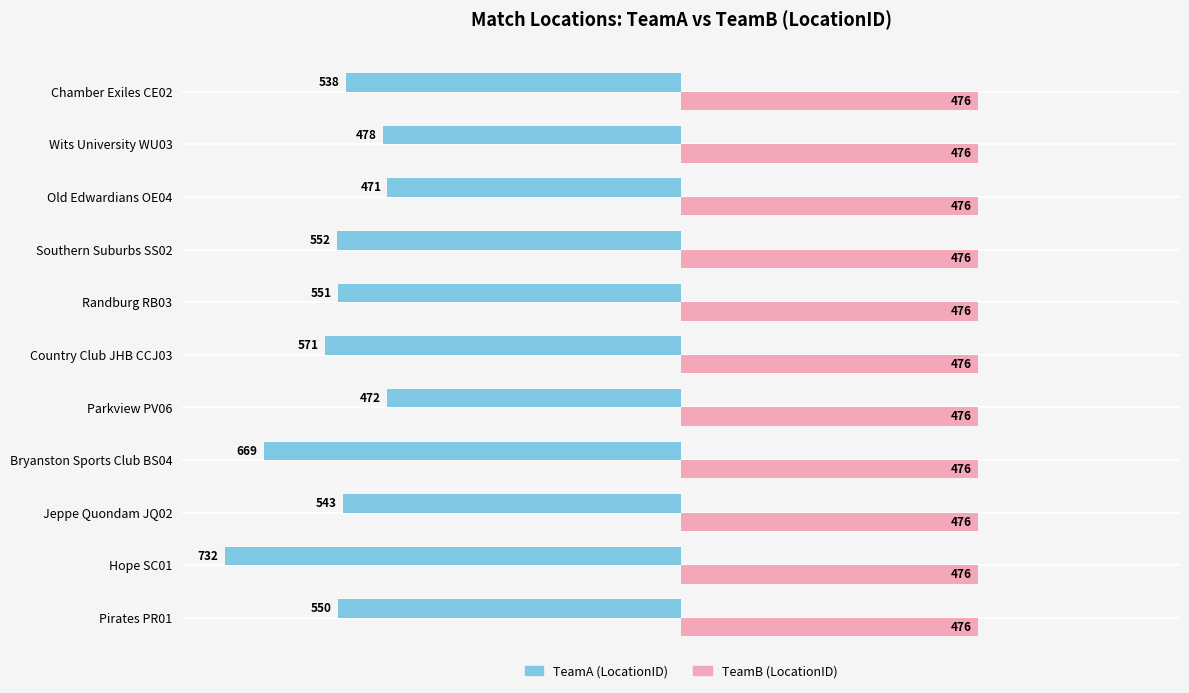

At Wits University WU03, list the series in order from largest to smallest.

TeamB (LocationID), TeamA (LocationID)